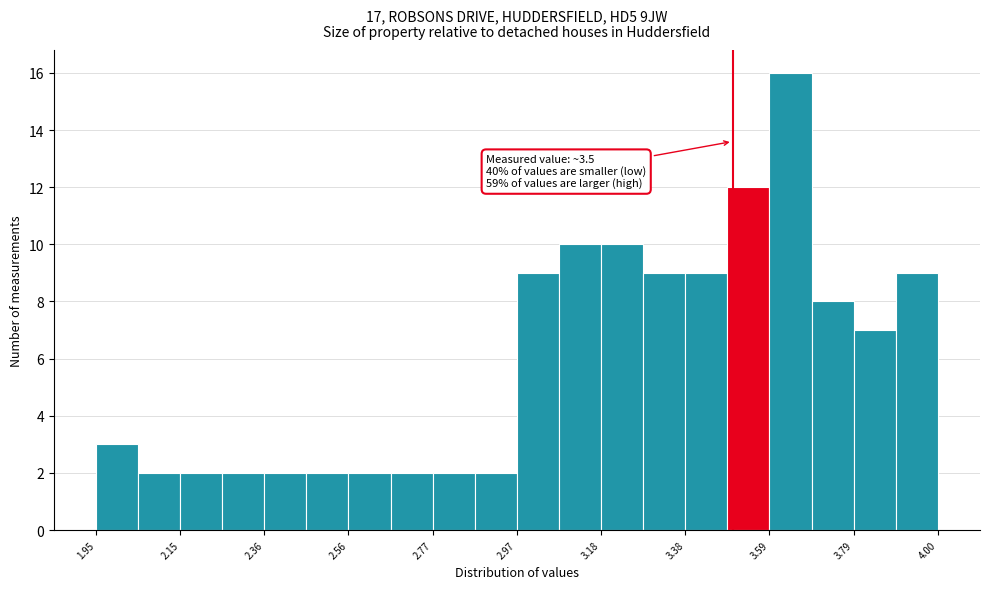

Read against the x-axis, roughly where is the centre of the tallest bar?

3.65